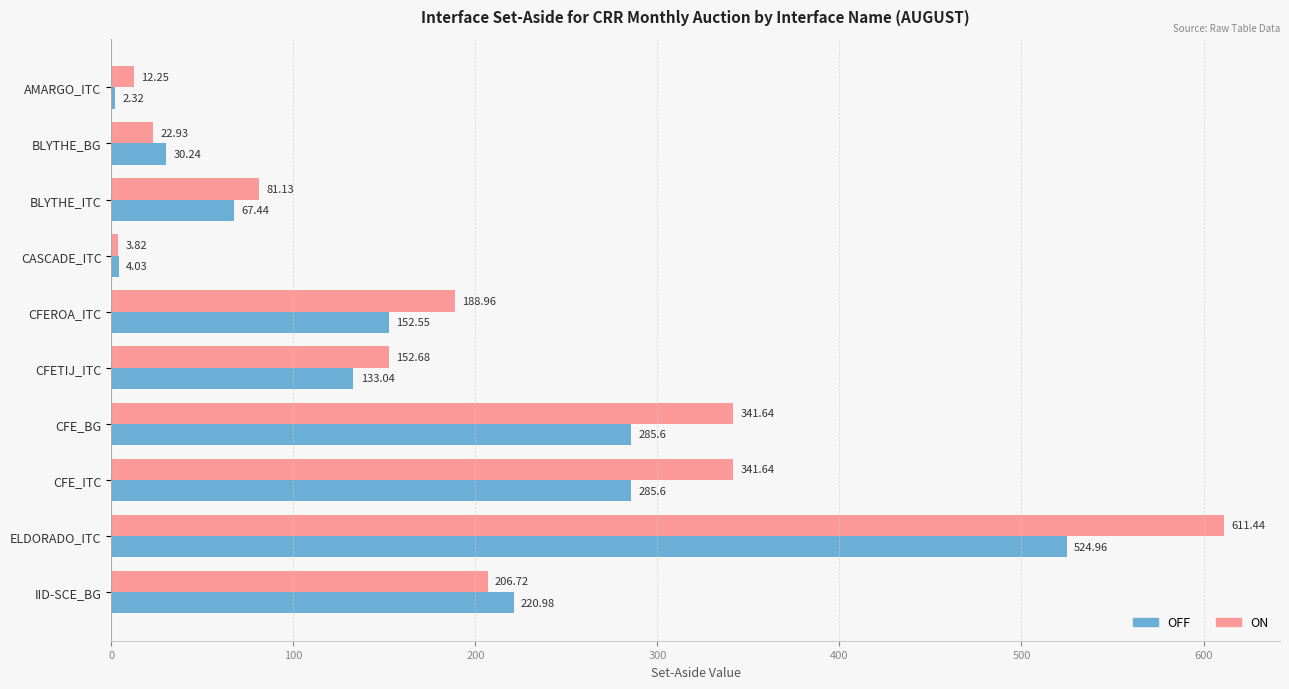

What is the difference between the maximum and minimum values in the ON series?

607.6